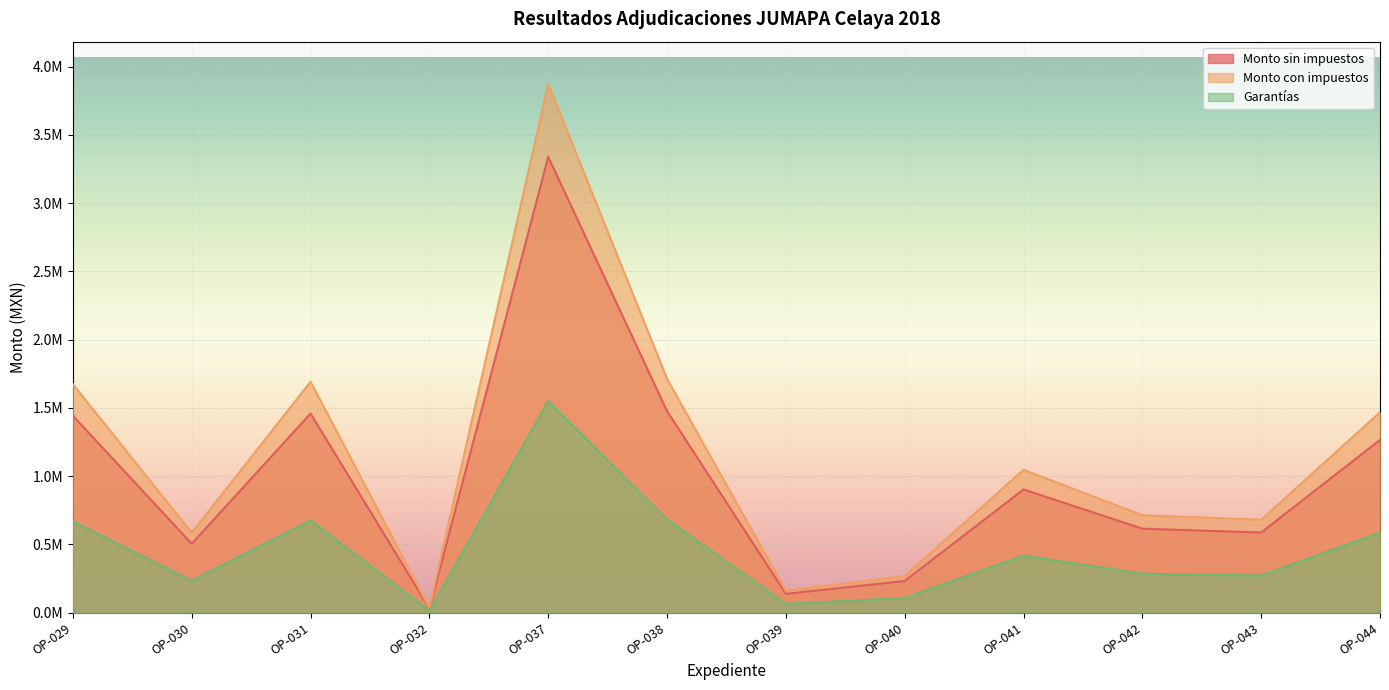

How many interior local peaks does the Monto con impuestos series have?

3